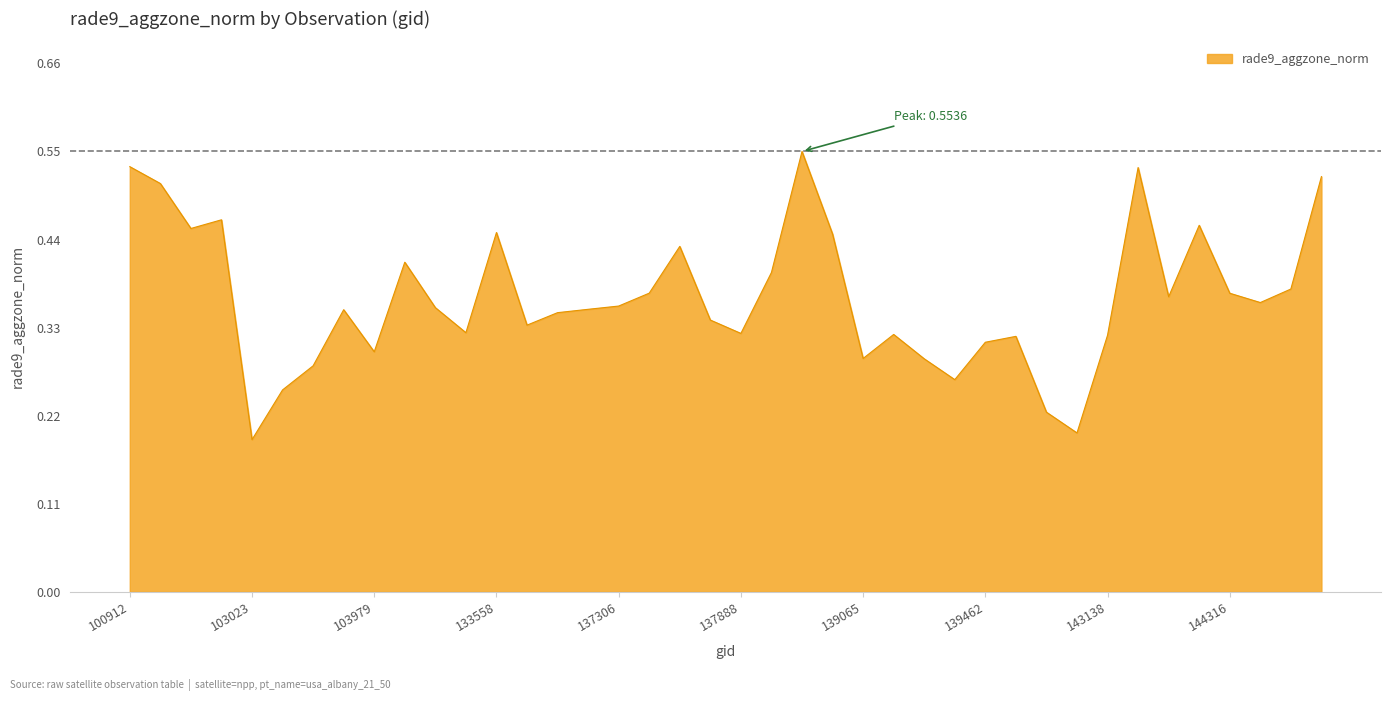

What is the greatest value displayed?

0.6